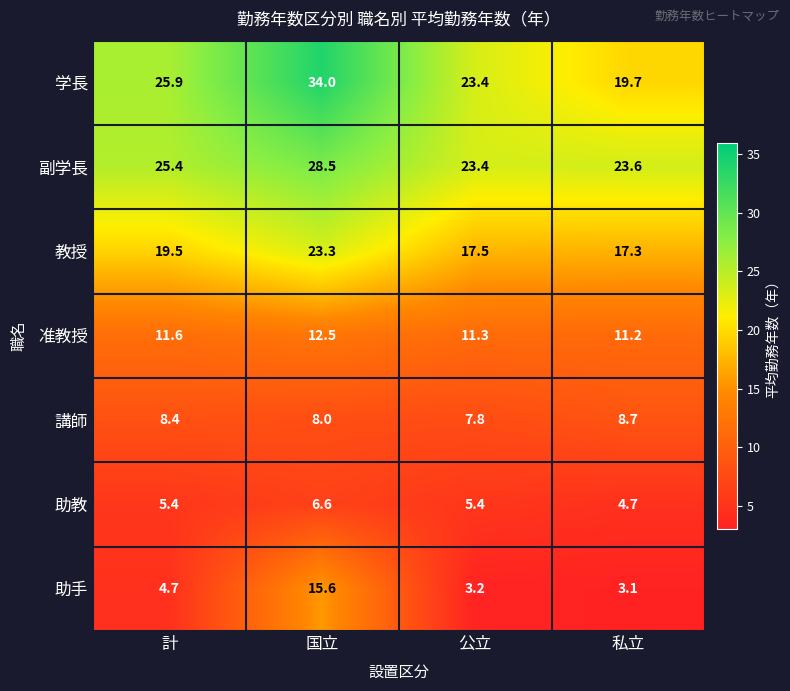

What is the average value of the 准教授 series?

11.7